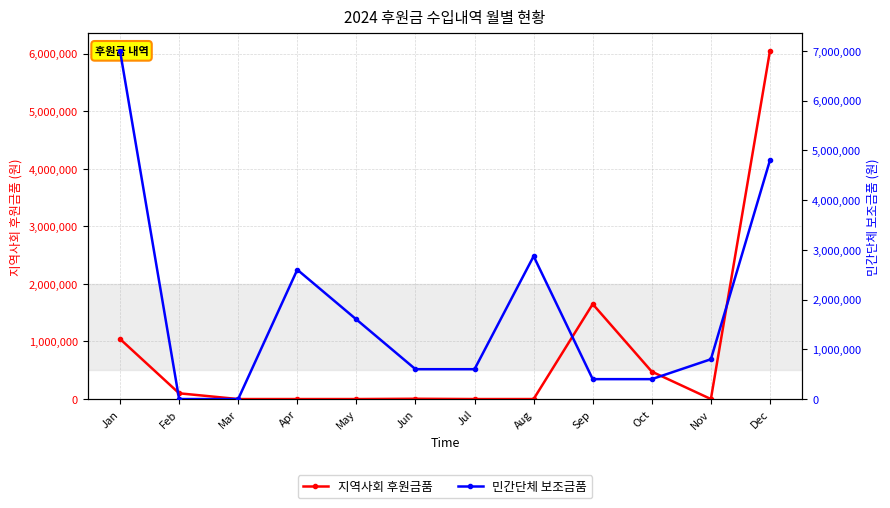

What is the average value of the 민간단체 보조금품 series?

1805921